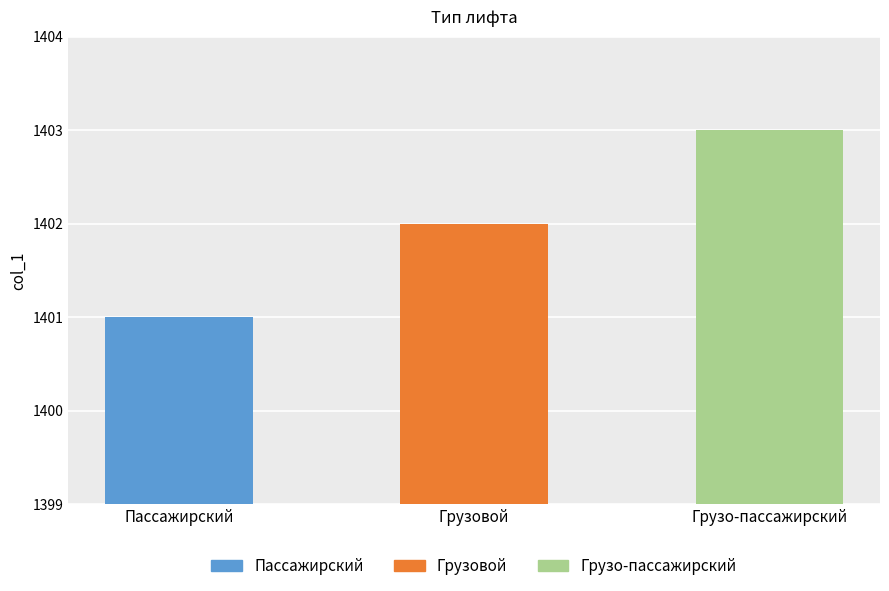

Reading right to left, transcribe all the data shown in this chart.

Грузо-пассажирский=1403	Грузовой=1402	Пассажирский=1401